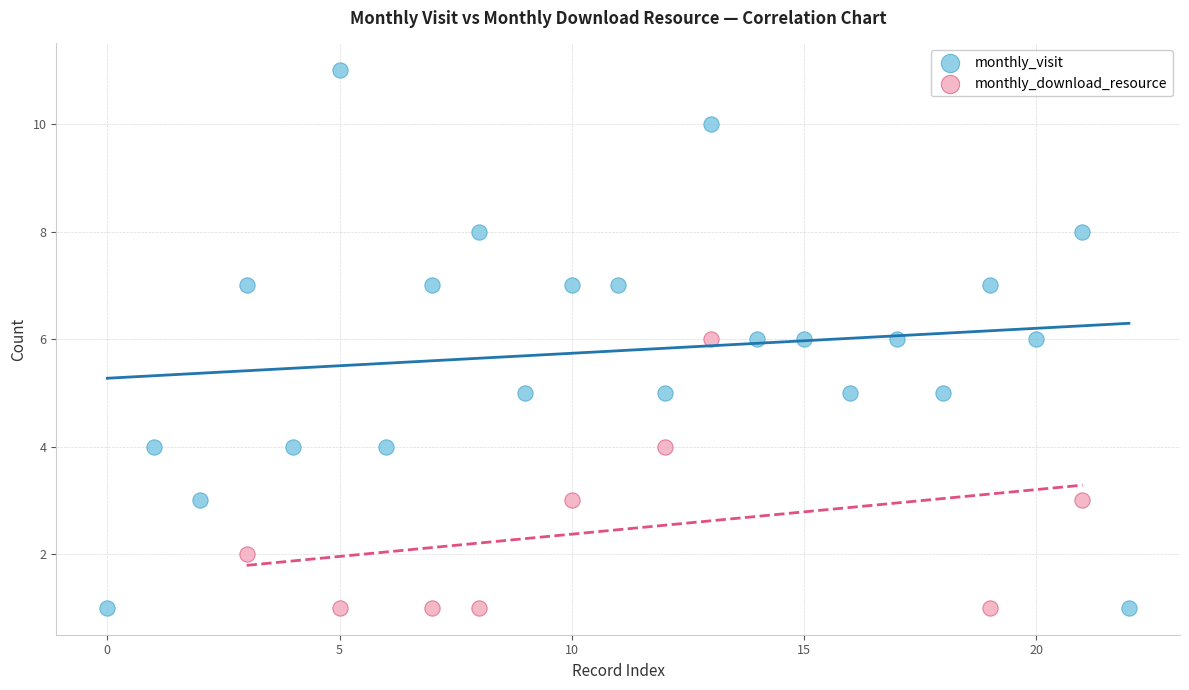

Which series contains the highest Y value?

monthly_visit